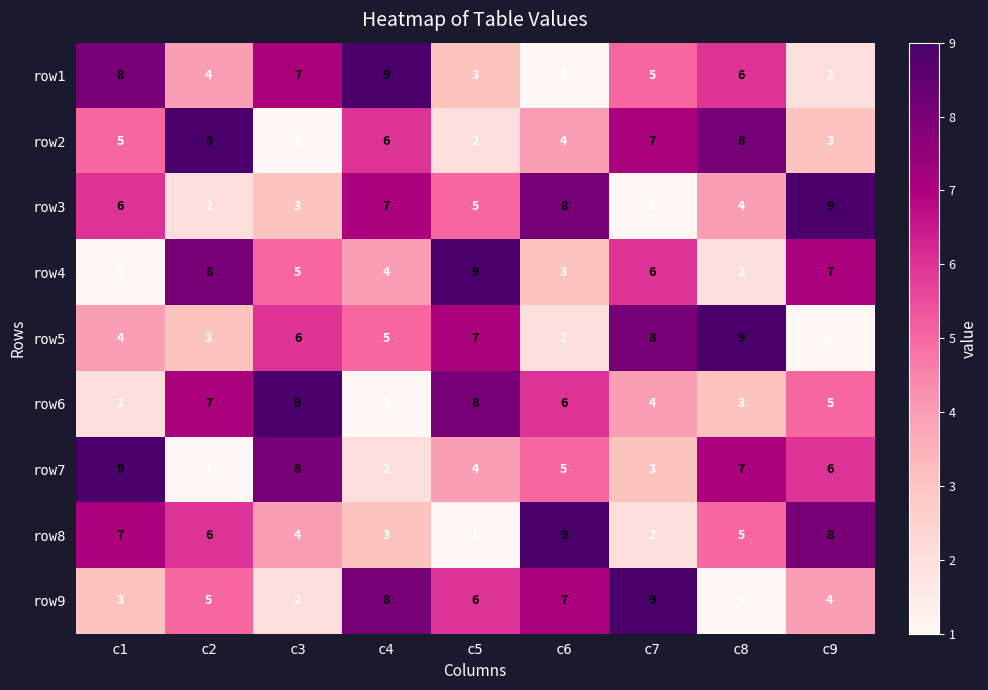

The row5 series shows 0 at c9. True or false?

False